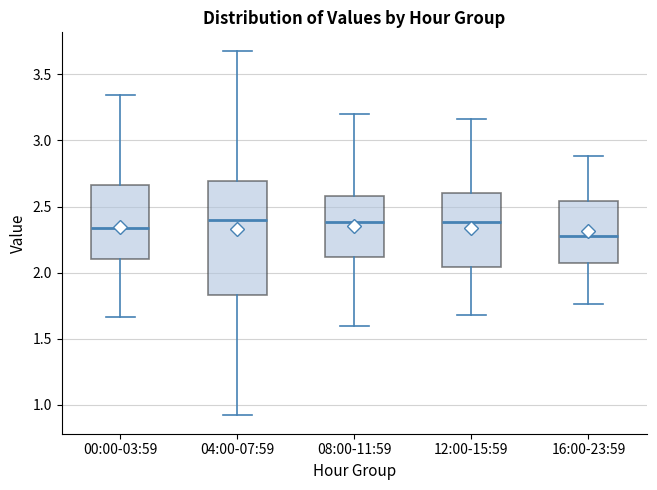

Comparing the boxes themselves (not the whiskers), which one is the tallest?

04:00-07:59